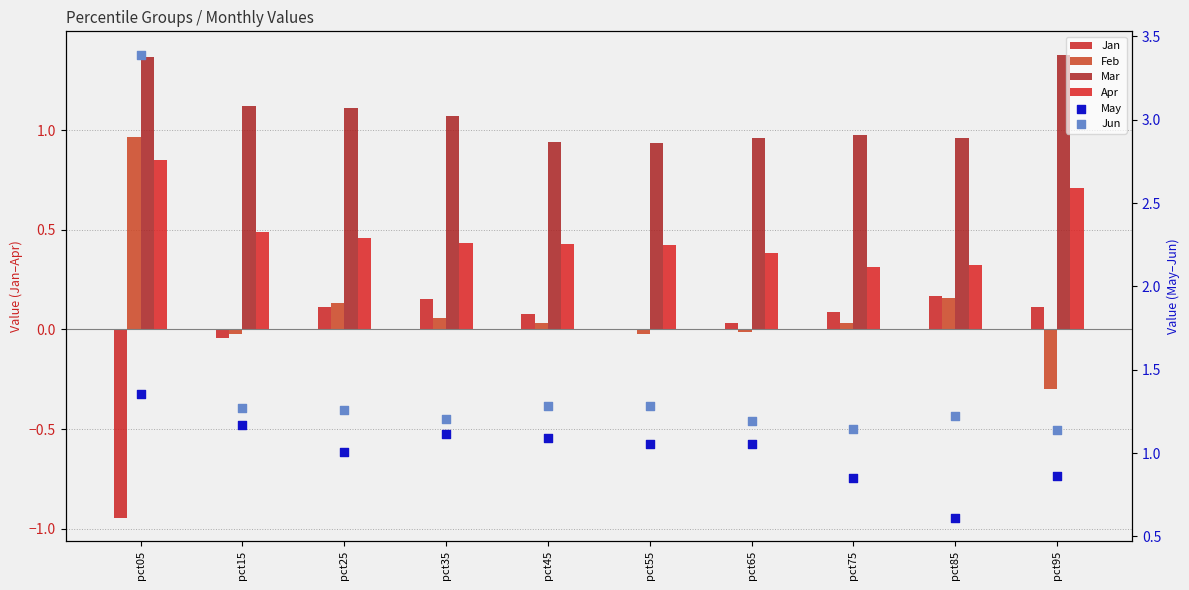

Is the value of Apr at pct45 greater than the value of May at pct45?

No